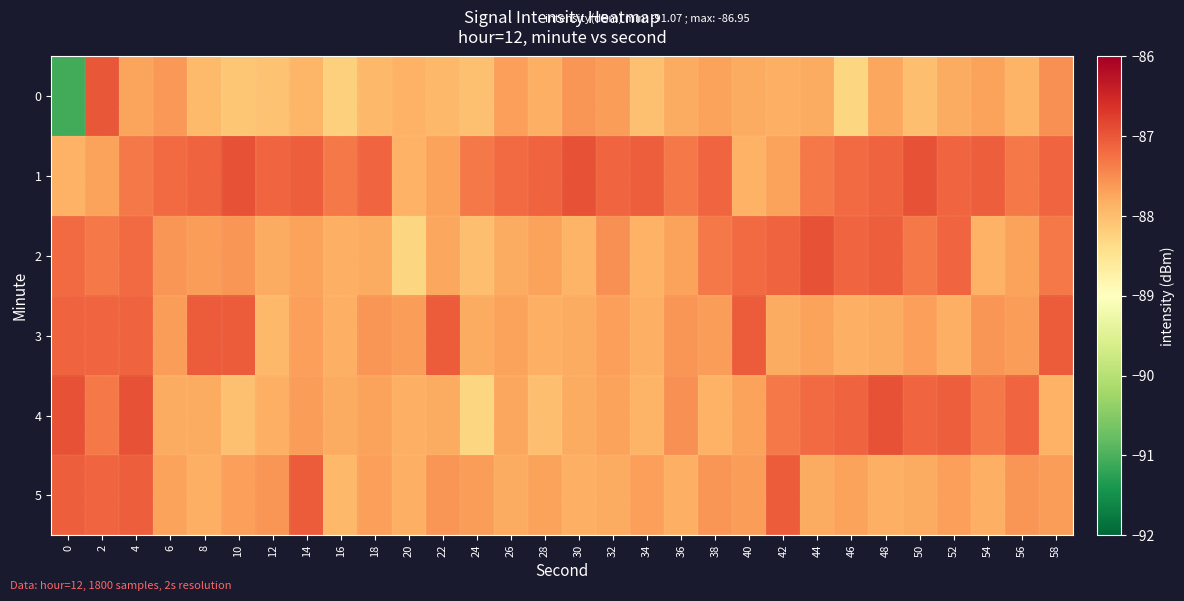

At how many categories does at least one series exceed -89?

30